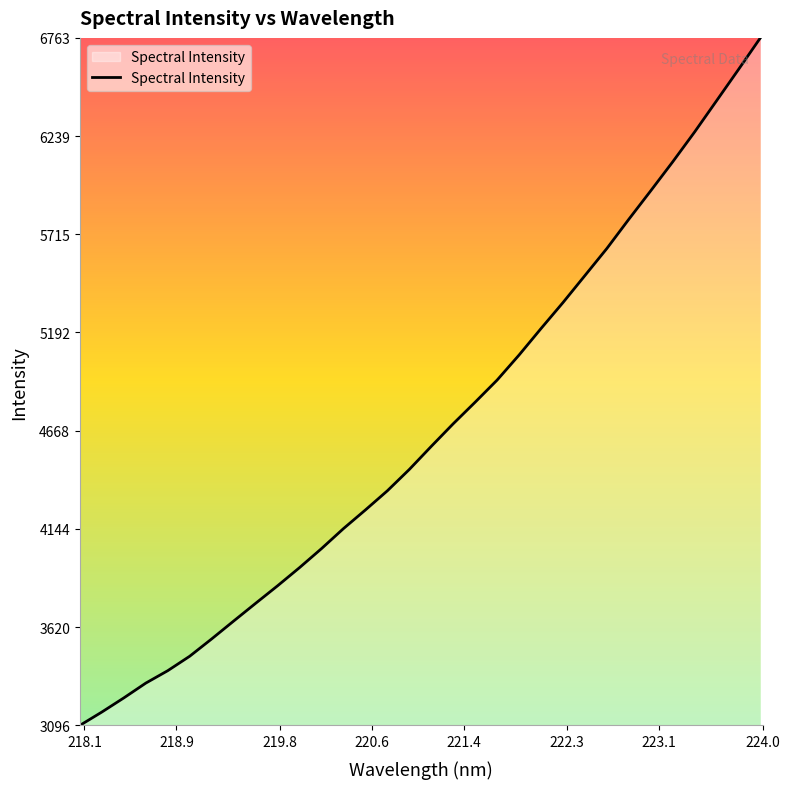

What is the smallest value displayed?

3096.3